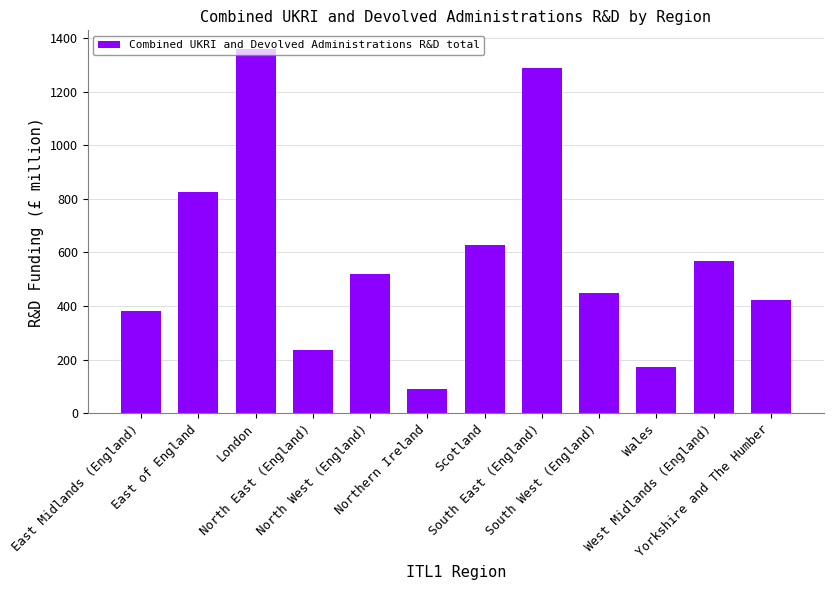

What is the difference between the values at West Midlands (England) and Wales?

394.9